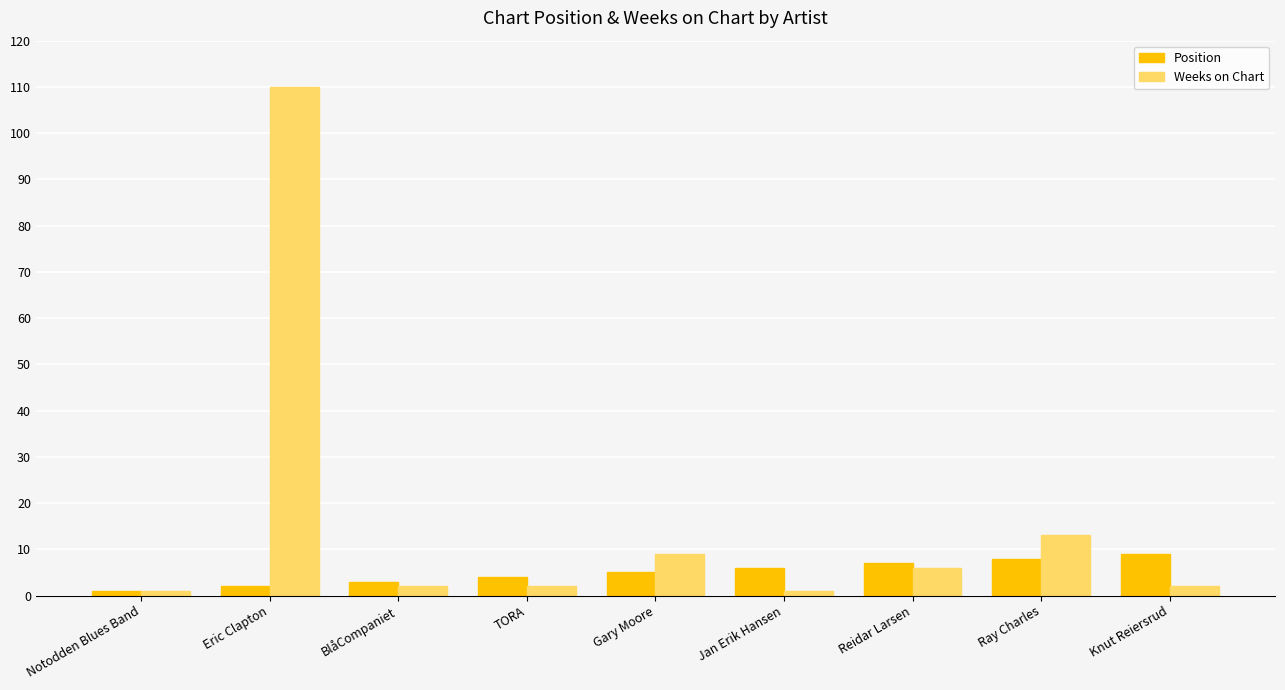

Reading left to right, transcribe all the data shown in this chart.

Position: Notodden Blues Band=1	Eric Clapton=2	BlåCompaniet=3	TORA=4	Gary Moore=5	Jan Erik Hansen=6	Reidar Larsen=7	Ray Charles=8	Knut Reiersrud=9
Weeks on Chart: Notodden Blues Band=1	Eric Clapton=110	BlåCompaniet=2	TORA=2	Gary Moore=9	Jan Erik Hansen=1	Reidar Larsen=6	Ray Charles=13	Knut Reiersrud=2